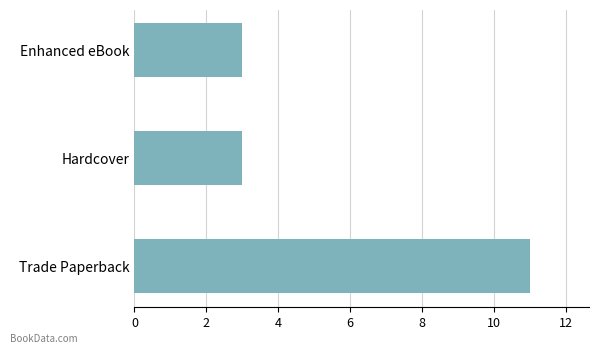

What is the difference between the maximum and minimum values?

8